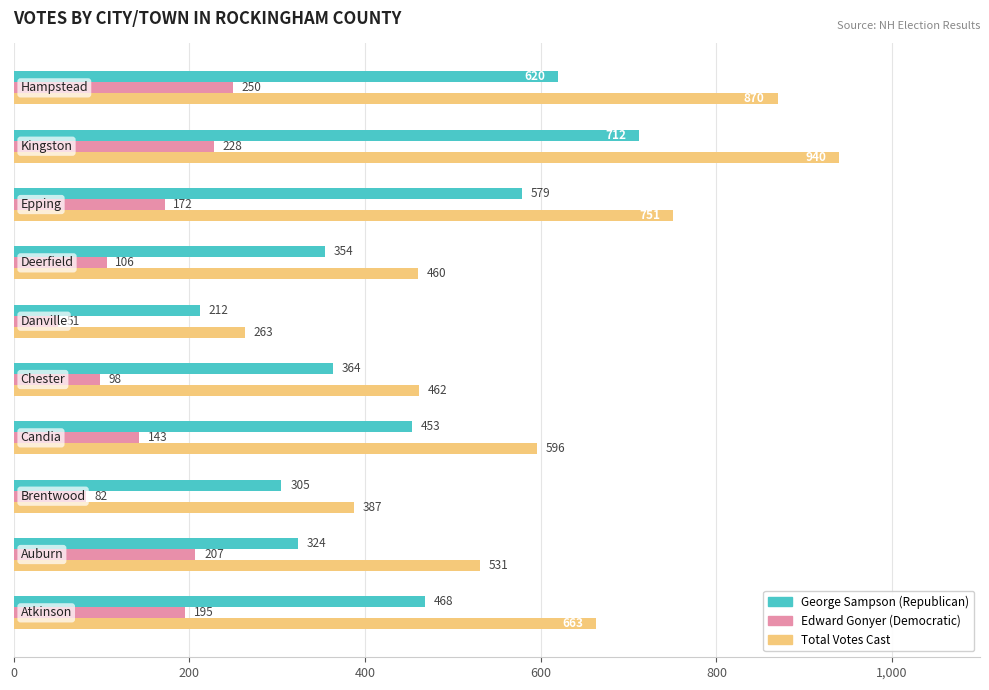

What is the lowest value of the Total Votes Cast series?

263